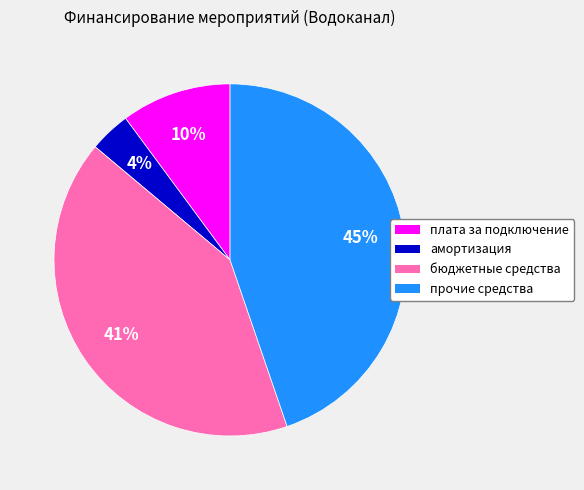

To the nearest percent, what is the average slice percentage?

25%